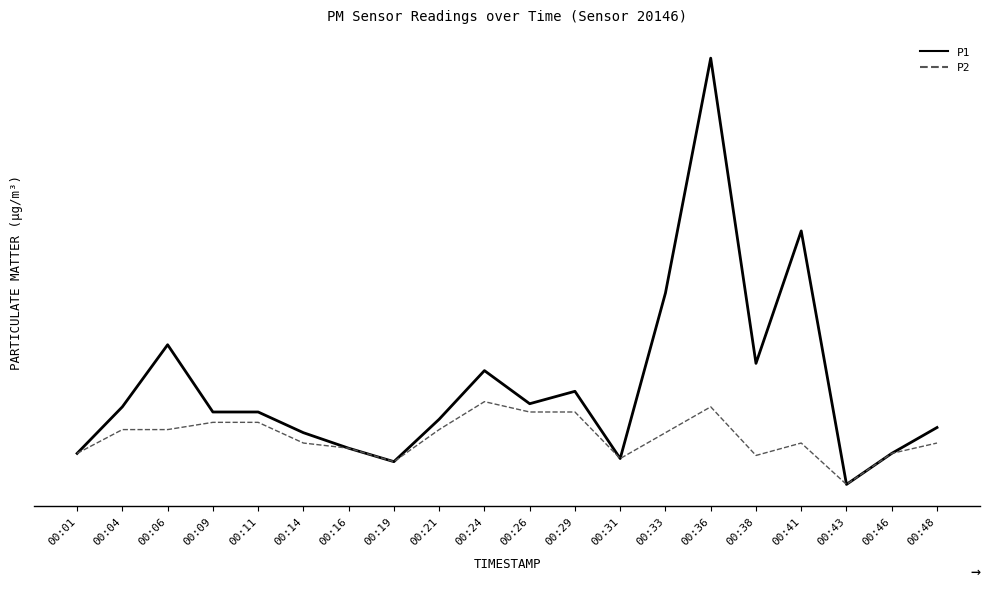

What are all the series names shown in the legend?

P1, P2